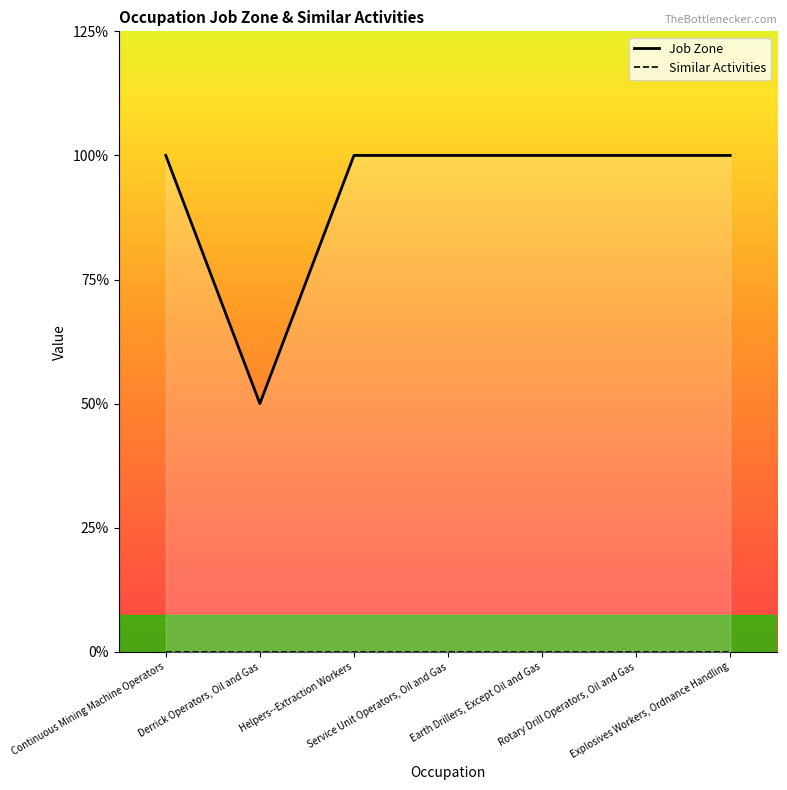

At which category is the sum across all series the highest?

Continuous Mining Machine Operators